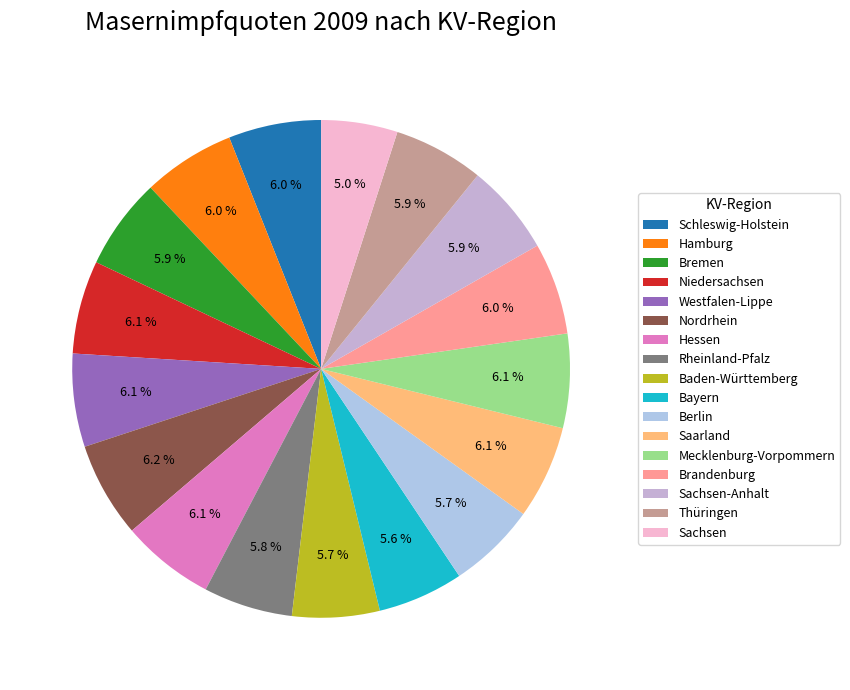

What percentage is NOT represented by Baden-Württemberg?

94.3%